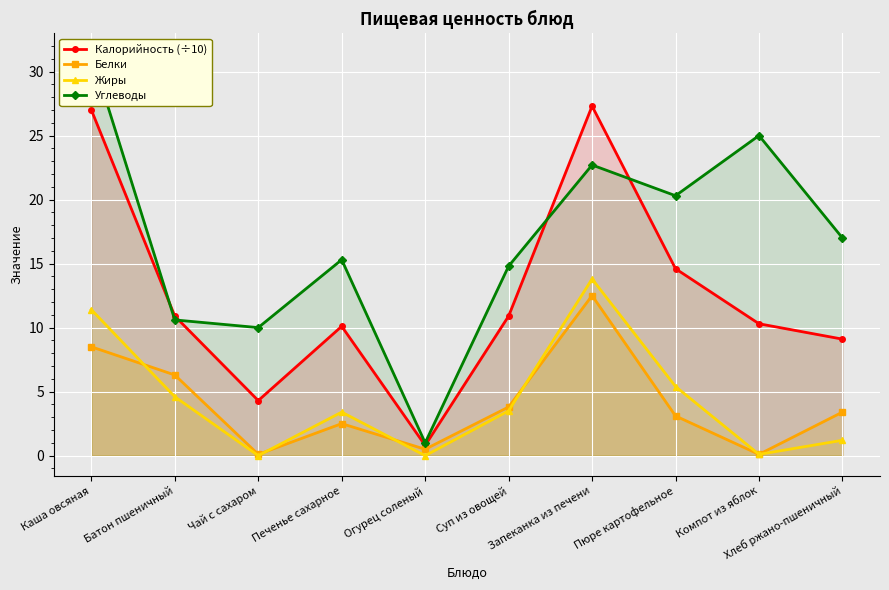

What is the label of the 1st point from the right?

Хлеб ржано-пшеничный